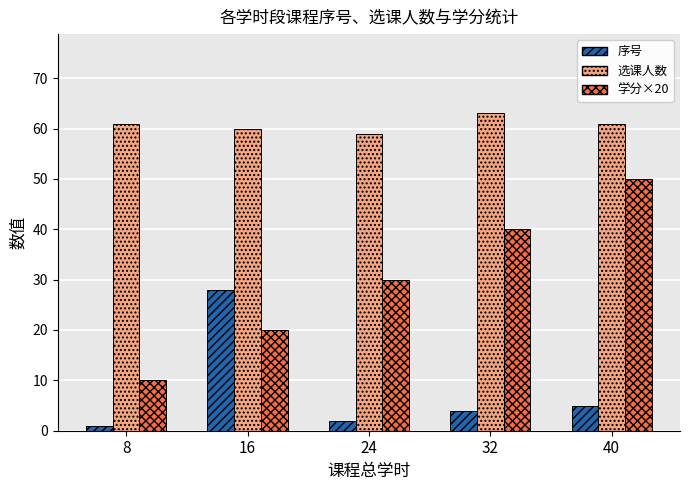

How many categories are shown in the chart?

5